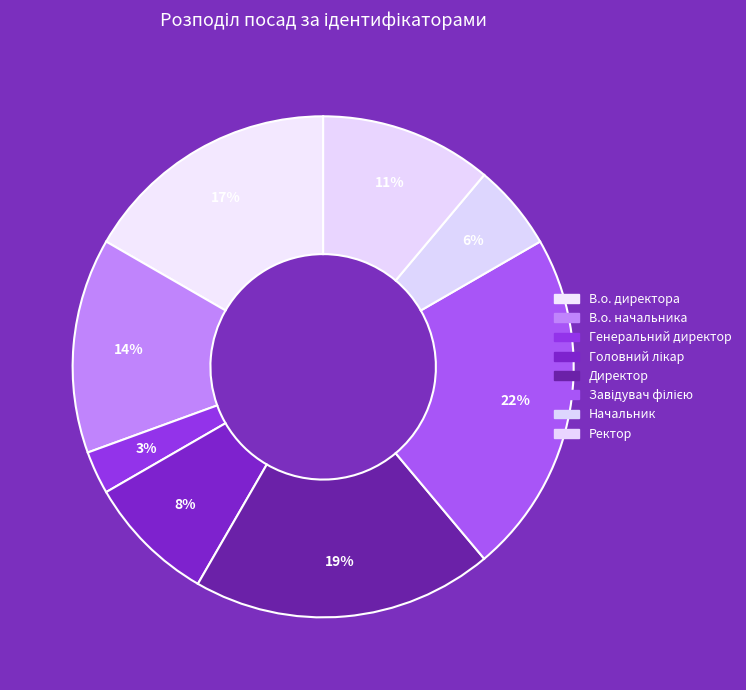

To the nearest percent, what is the average slice percentage?

12%